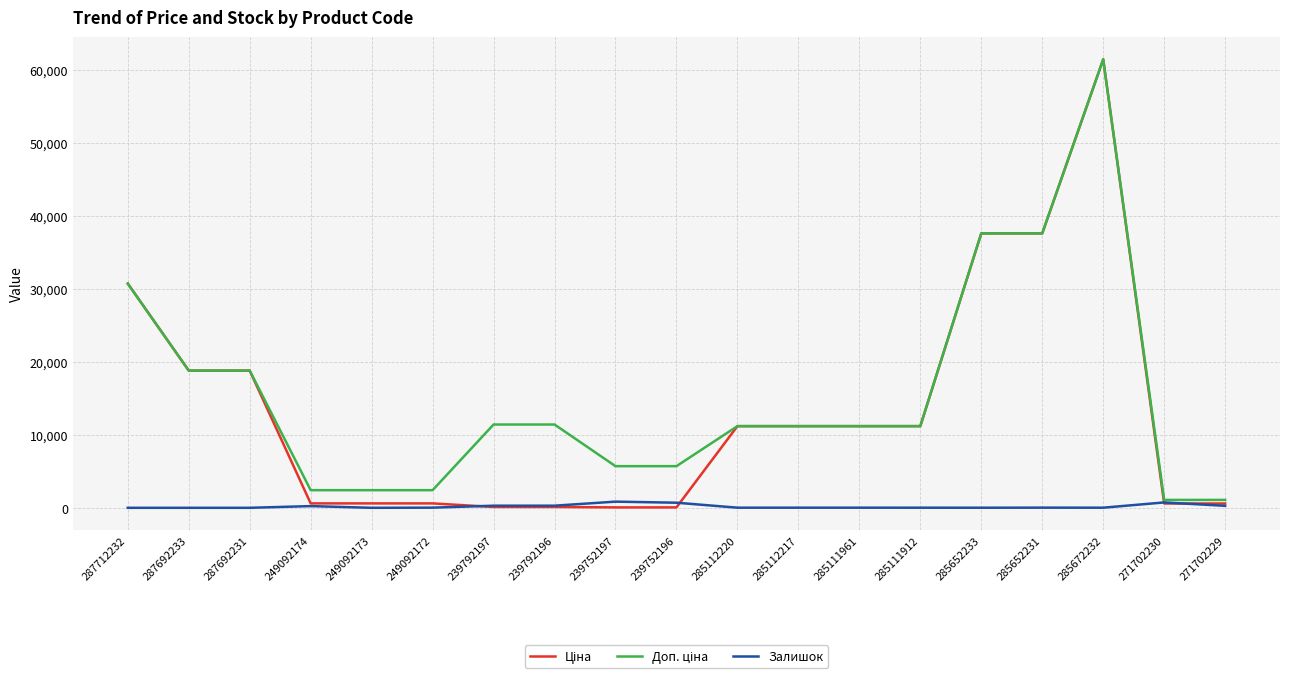

At which category is the sum across all series the highest?

285672232